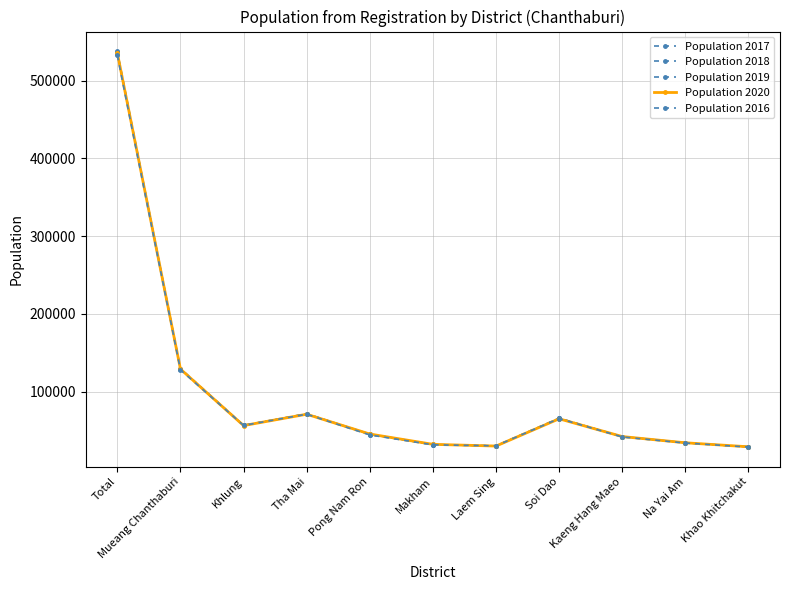

Does the chart display data point markers on the line(s)?

Yes